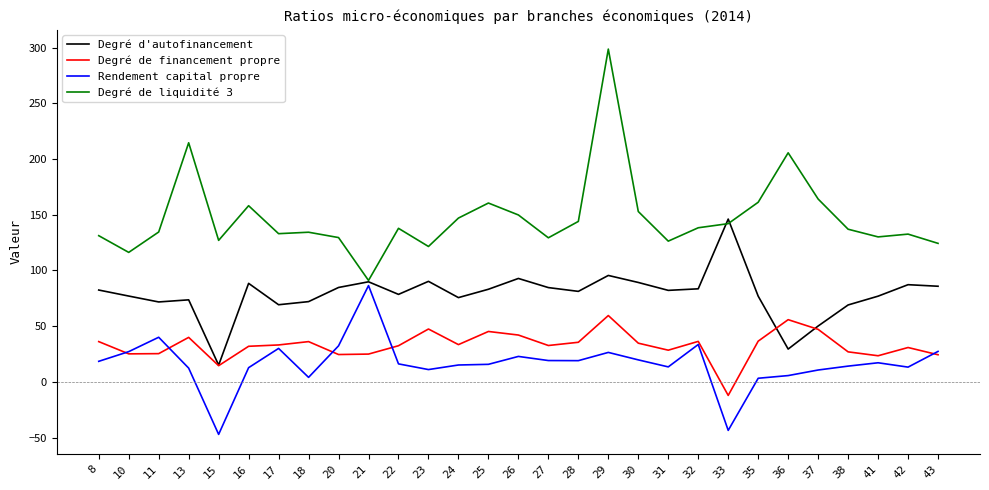

The value of Rendement capital propre at 31 is 13.4. True or false?

True